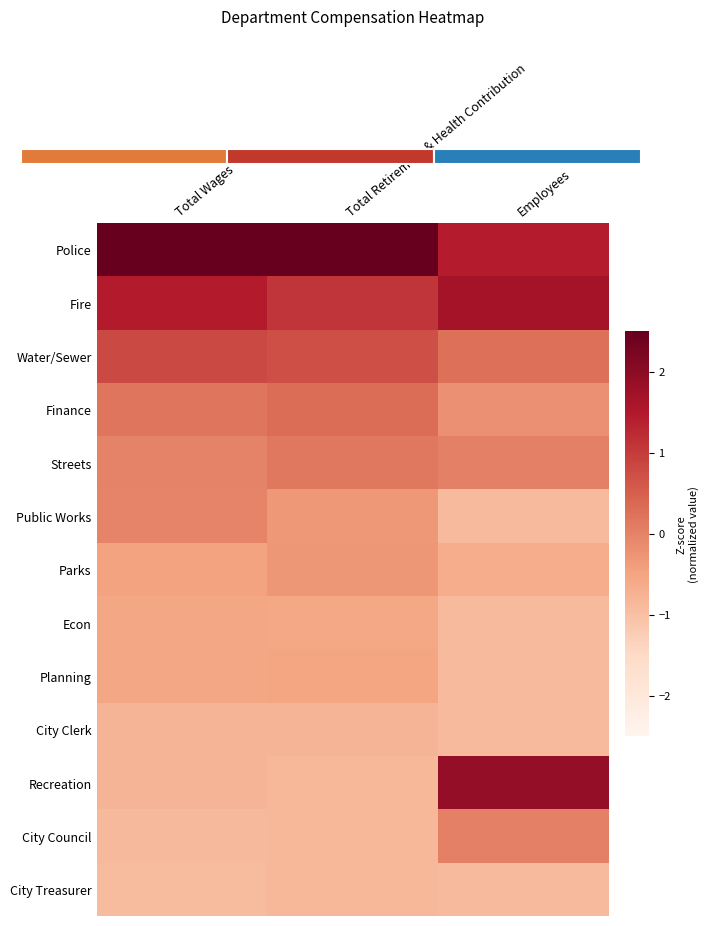

At which label does Police first exceed 2?

Total Wages